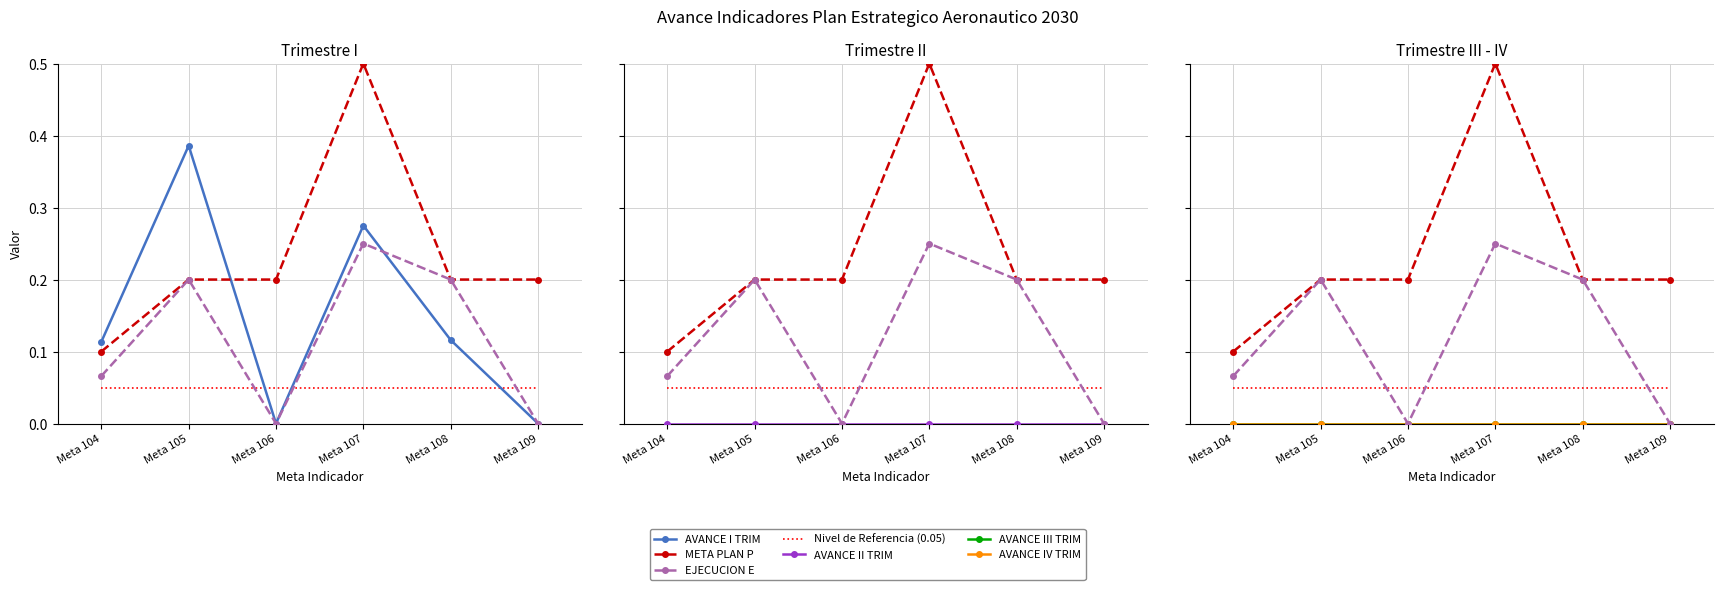

Which series has the largest total across all categories?

META PLAN P